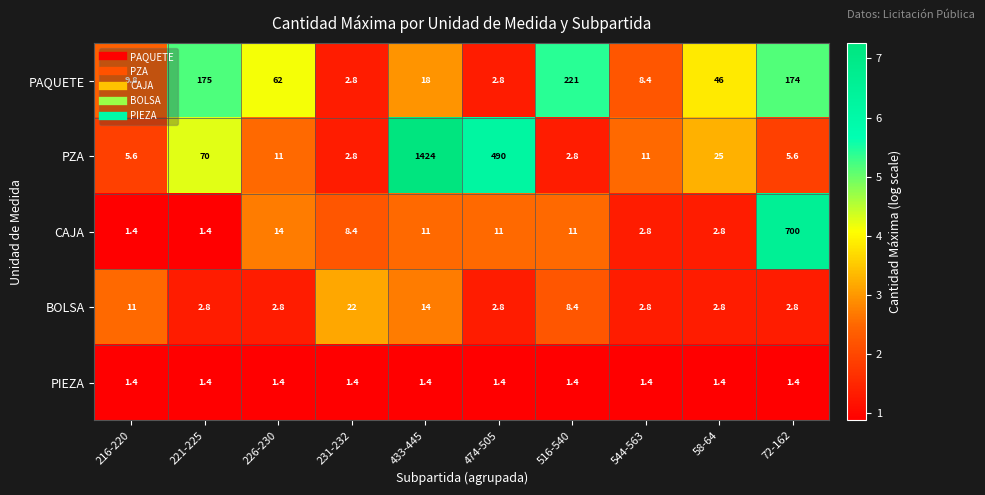

Is it true that PAQUETE equals 46.7 at 221-225?

False